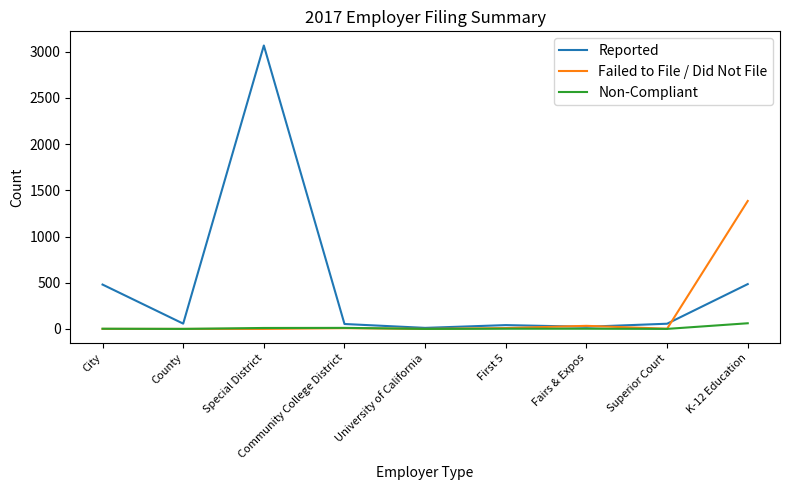

At which label does Failed to File / Did Not File first exceed 2?

Community College District